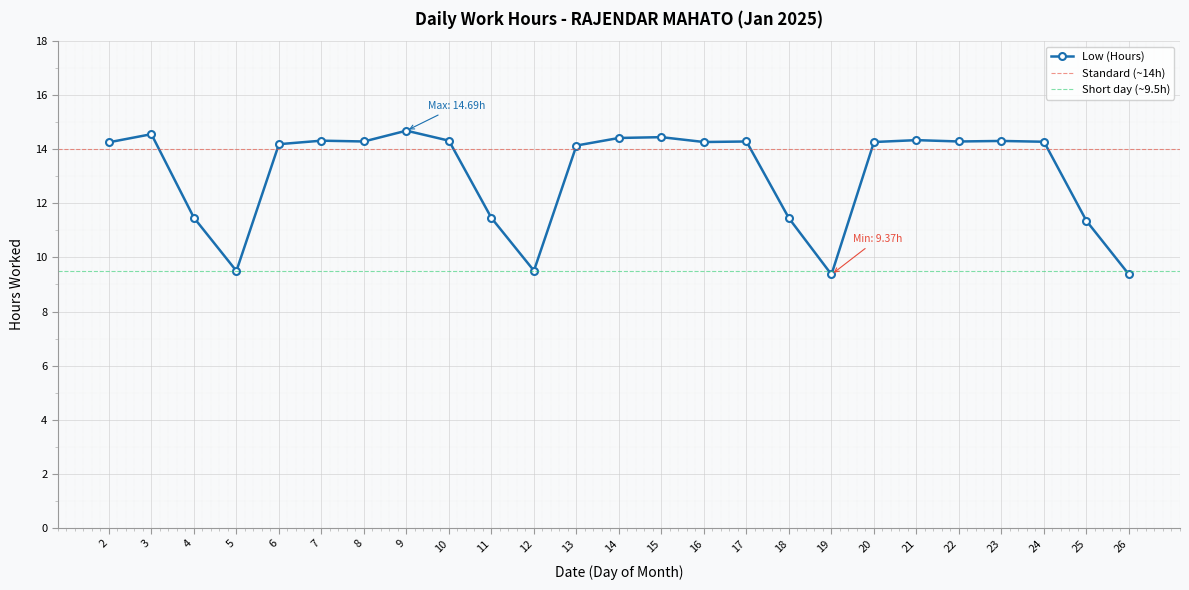

At which label does the data first exceed 14?

2